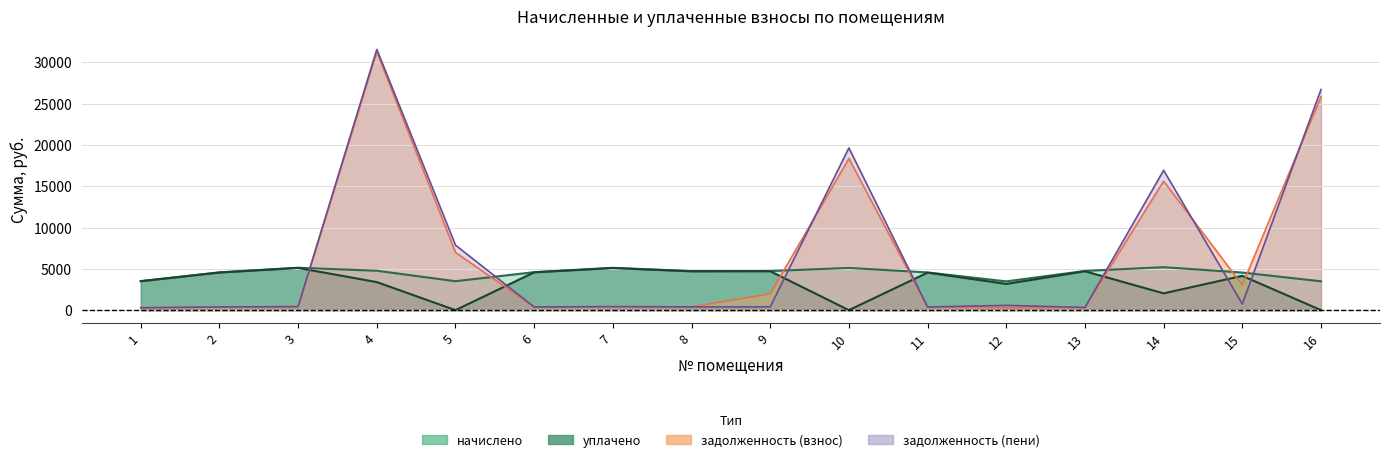

Reading left to right, extract all data points from this chart.

задолженность (взнос): 293.2	381.5	428.0	31291.2	6994.3	383.4	427.1	393.8	1973.9	18363.4	380.6	290.4	319.6	15630.8	3036.8	25838.8
начислено: 3518.9	4578.0	5136.0	4771.6	3507.5	4600.8	5124.6	4726.1	4737.4	5113.2	4566.6	3484.7	4748.8	5204.3	4555.2	3496.1
засчитано/задолженность (пени): 293.2	381.5	428.0	31571.1	7871.2	383.4	427.1	393.8	394.8	19641.7	380.6	580.8	318.7	16931.9	759.2	26712.8
уплачено: 3501.9	4555.9	5111.2	3395.2	0.0	4578.6	5099.9	4703.2	4714.5	0.0	4544.5	3177.5	4709.7	2033.2	4153.6	0.0